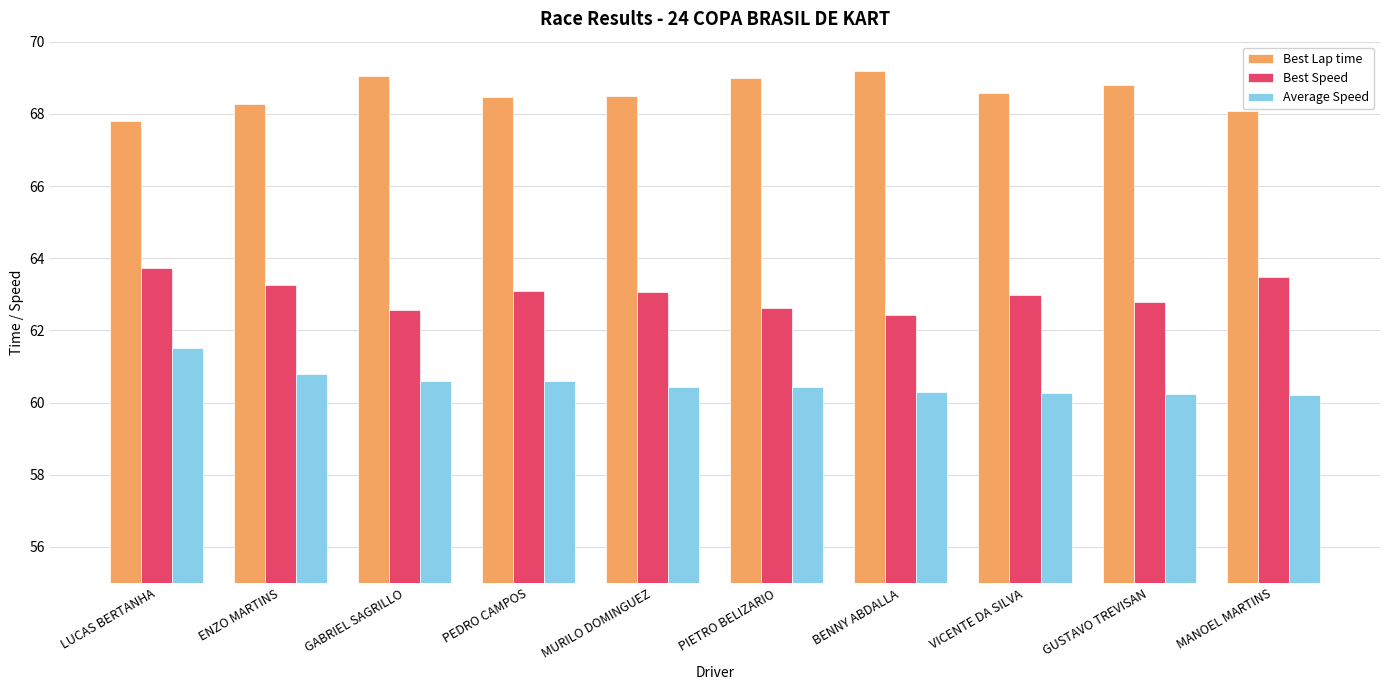

What is the value of the Best Speed bar at the 7th from the left?

62.4